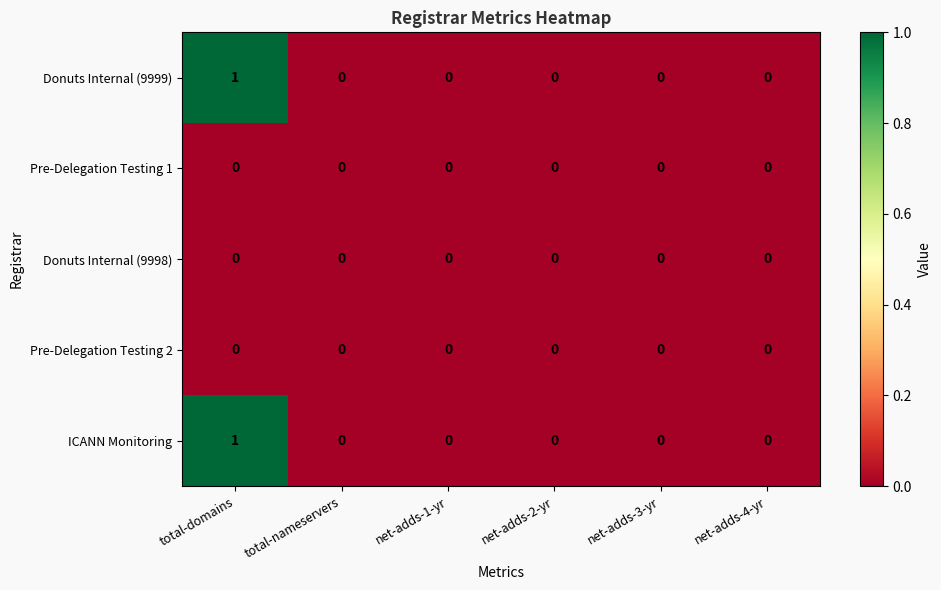

At which category is the sum across all series the highest?

total-domains